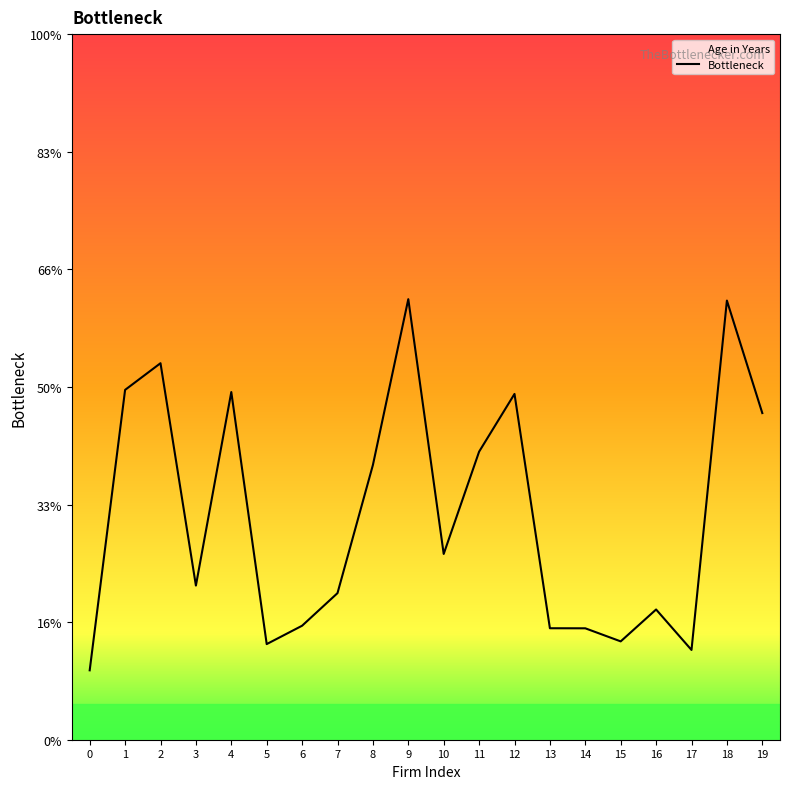

Approximately how many times larger is the value at 14 compared to 10?

0.6